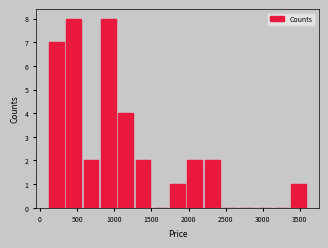

Reading left to right, transcribe this chart: for each bar, give the range it covers on the x-axis and its height. Neither the bar edges nor the heights are printed on the chart, so give them approximately, as read against the axes.

100 to 350: 7
350 to 550: 8
550 to 800: 2
800 to 1050: 8
1050 to 1250: 4
1250 to 1500: 2
1500 to 1750: 0
1750 to 1950: 1
1950 to 2200: 2
2200 to 2450: 2
2450 to 2650: 0
2650 to 2900: 0
2900 to 3150: 0
3150 to 3350: 0
3350 to 3600: 1